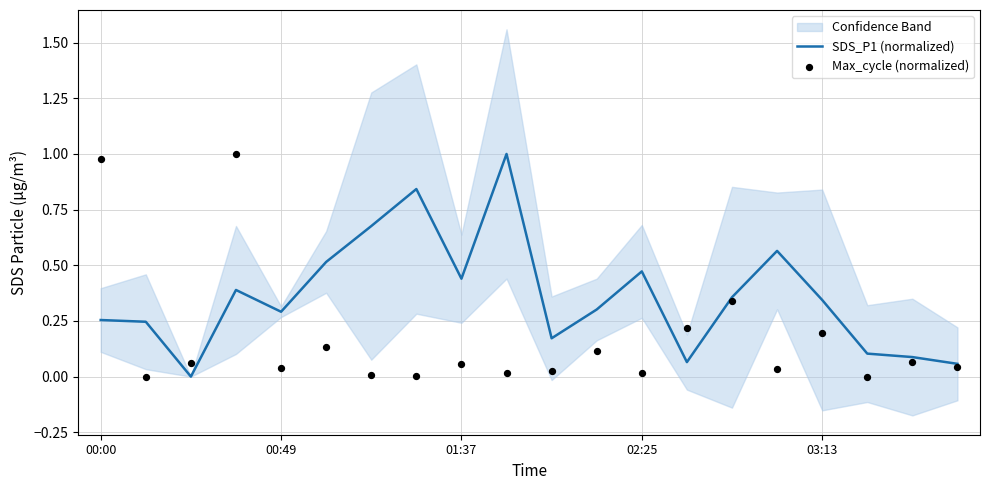

Which series contains the lowest Y value?

SDS_P1 (normalized)